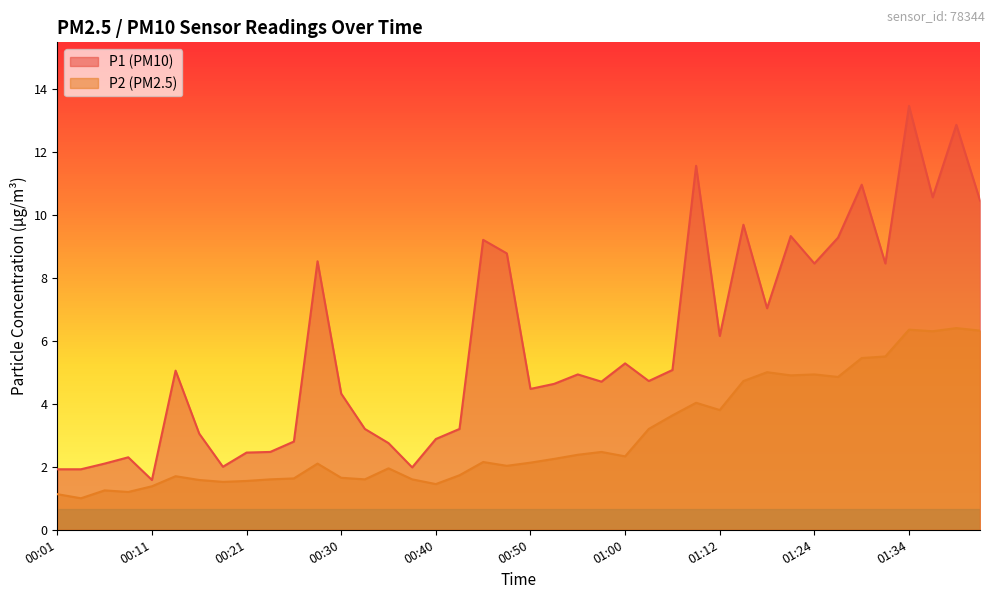

Reading right to left, what are all the values shown in this chart?

P1: 10.4	12.8	10.6	13.4	8.4	10.9	9.3	8.4	9.3	7.0	9.7	6.2	11.6	5.1	4.7	5.3	4.7	4.9	4.6	4.5	8.8	9.2	3.2	2.9	2.0	2.8	3.2	4.3	8.5	2.8	2.5	2.5	2.0	3.0	5.0	1.6	2.3	2.1	1.9	1.9
P2: 6.3	6.4	6.3	6.3	5.5	5.5	4.8	4.9	4.9	5.0	4.7	3.8	4.0	3.6	3.2	2.3	2.5	2.4	2.2	2.1	2.0	2.1	1.7	1.4	1.6	1.9	1.6	1.6	2.1	1.6	1.6	1.6	1.5	1.6	1.7	1.4	1.2	1.2	1.0	1.1